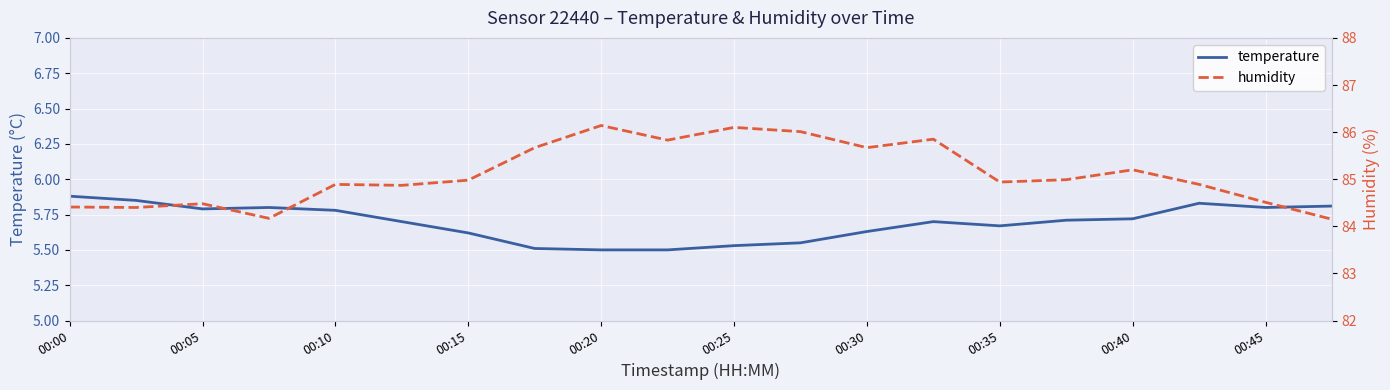

What is the sum of all temperature values?

113.9